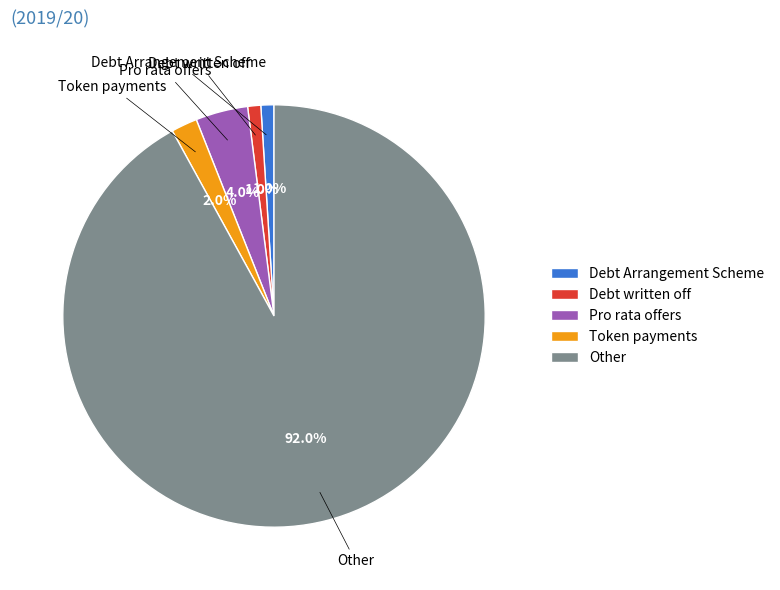

Combined, do Token payments and Pro rata offers account for over 50%?

No